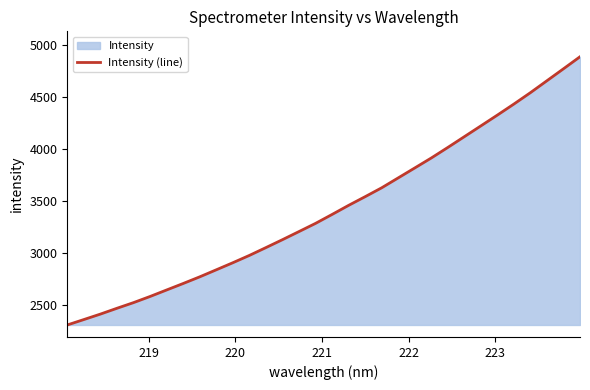

What is the difference between the second highest and second lowest values?

2412.0